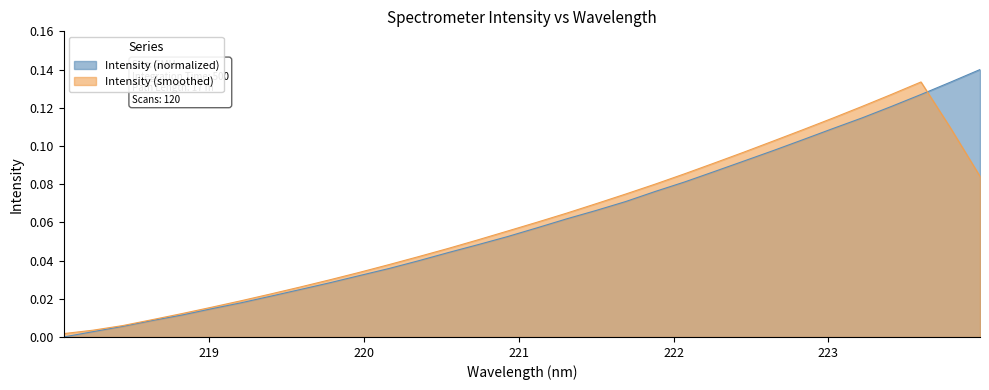

Rank the categories by value from highest to lowest.

223.9802, 223.7895, 223.5987, 223.408, 223.2172, 223.0264, 222.8355, 222.6447, 222.4538, 222.263, 222.0721, 221.8812, 221.6902, 221.4993, 221.3083, 221.1174, 220.9264, 220.7354, 220.5444, 220.3533, 220.1623, 219.9712, 219.7801, 219.589, 219.3979, 219.2067, 219.0156, 218.8244, 218.6332, 218.442, 218.2508, 218.0596